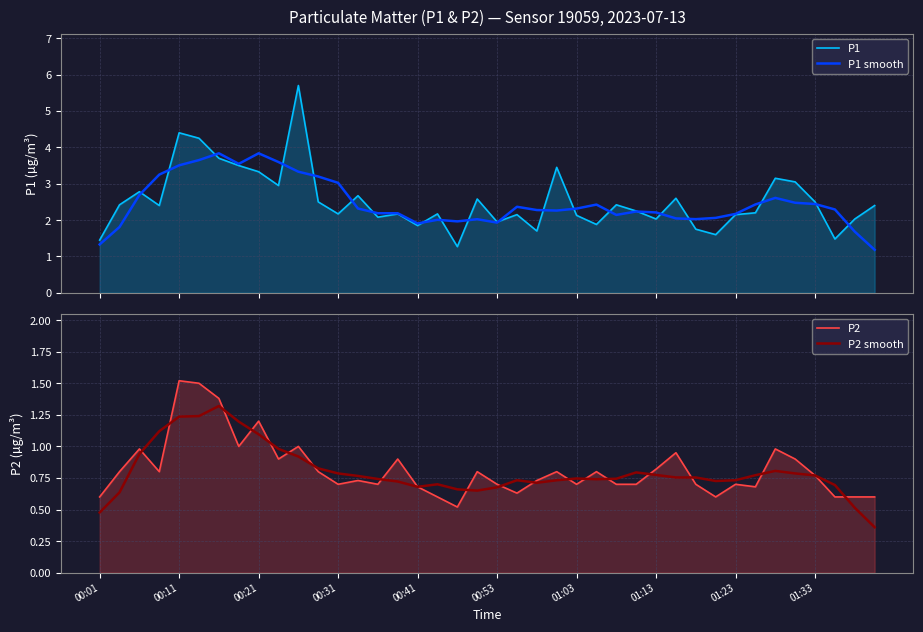

At which category is the sum across all series the highest?

10